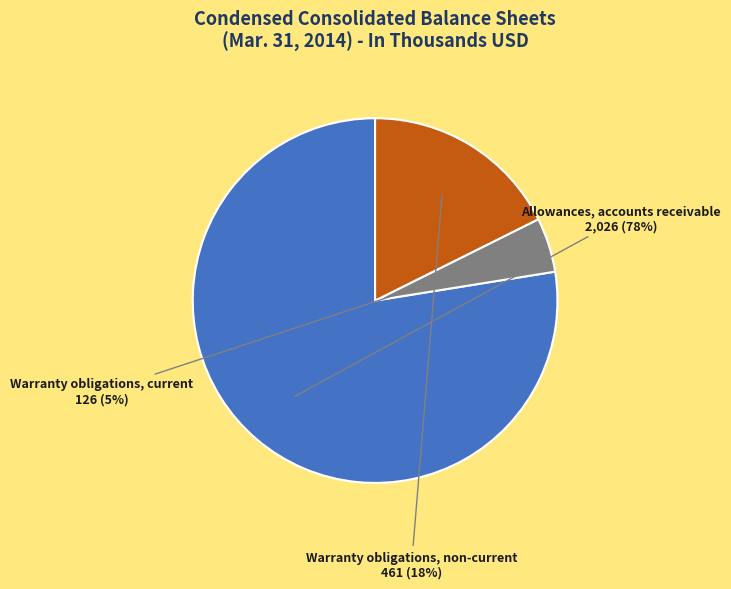

Between Warranty obligations, current and Allowances, accounts receivable, which is larger?

Allowances, accounts receivable